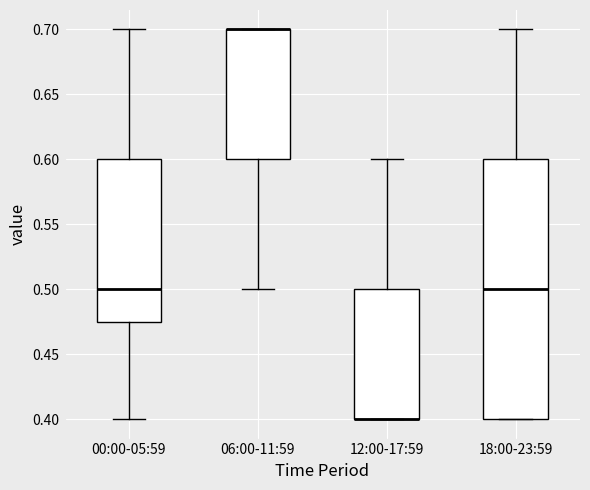

Reading left to right, transcribe this box plot: for each box, give where its median line is, the range the box spans, and where its two whiskers end, as read against the y-axis. The values are not printed on the chart, so give them approximately, as read against the axis.

00:00-05:59: median 0.500, box 0.475 to 0.600, whiskers 0.400 to 0.700
06:00-11:59: median 0.700 (drawn on the box's upper edge), box 0.600 to 0.700, whiskers 0.500 to 0.700
12:00-17:59: median 0.400 (drawn on the box's lower edge), box 0.400 to 0.500, whiskers 0.400 to 0.600
18:00-23:59: median 0.500, box 0.400 to 0.600, whiskers 0.400 to 0.700